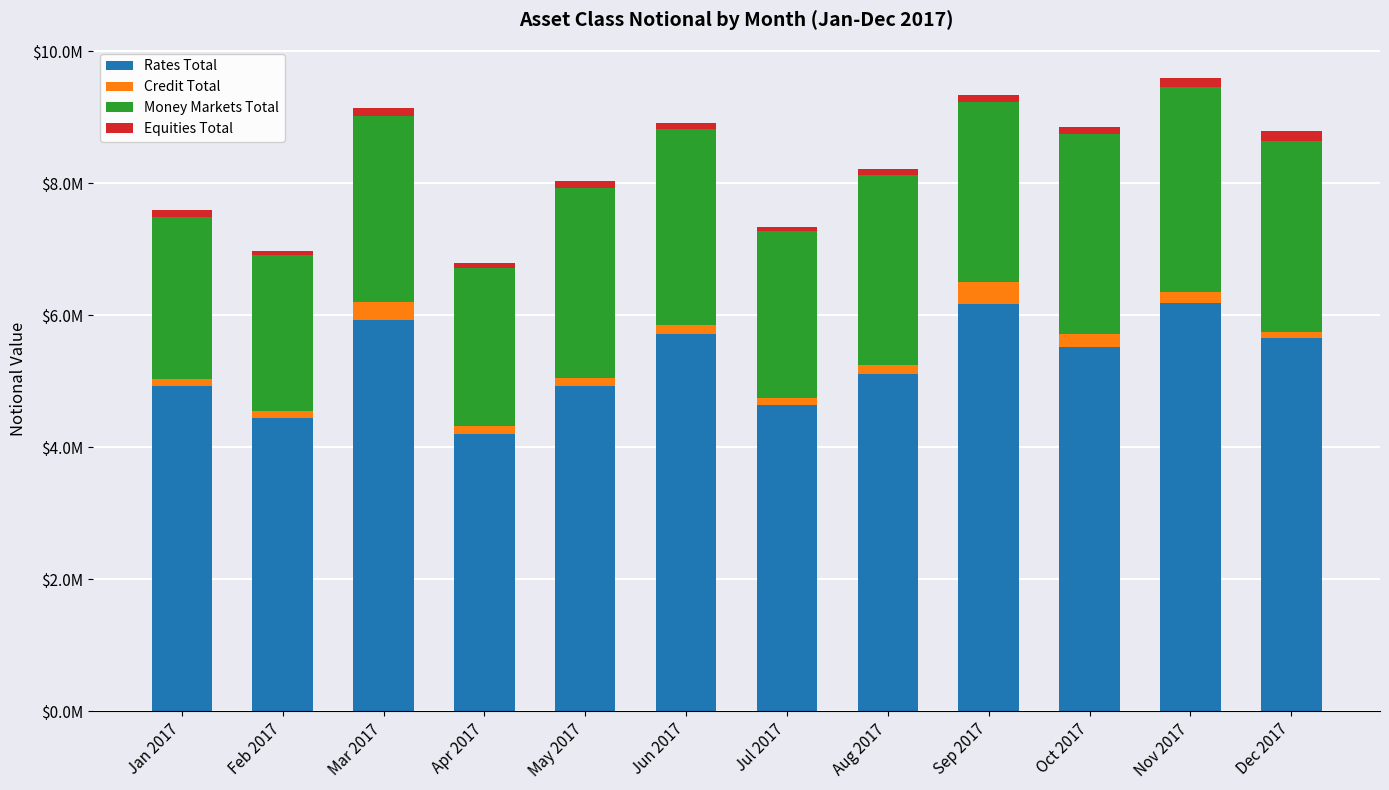

What are all the series names shown in the legend?

Rates Total, Credit Total, Money Markets Total, Equities Total